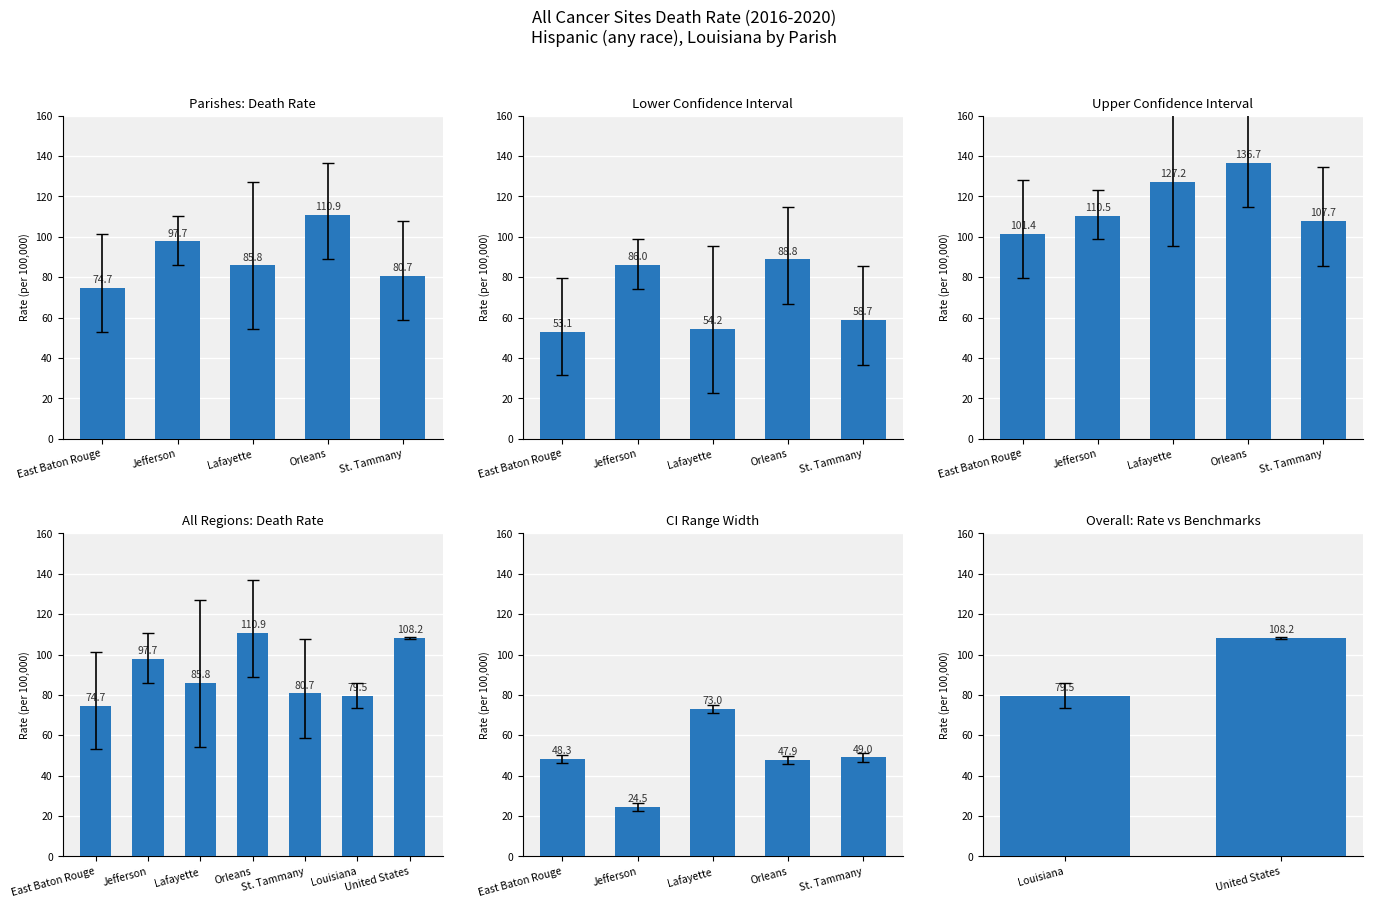

What is the label of the 2nd bar from the left?

United States